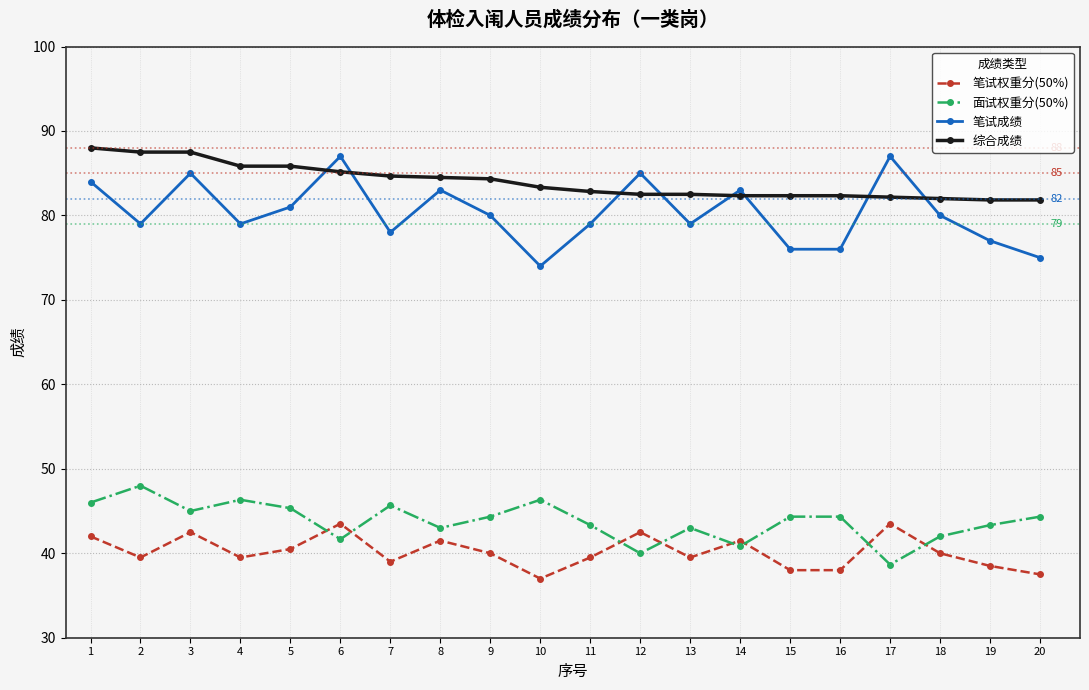

Rank the series at 19 from lowest to highest value.

笔试权重分(50%), 面试权重分(50%), 笔试成绩, 综合成绩